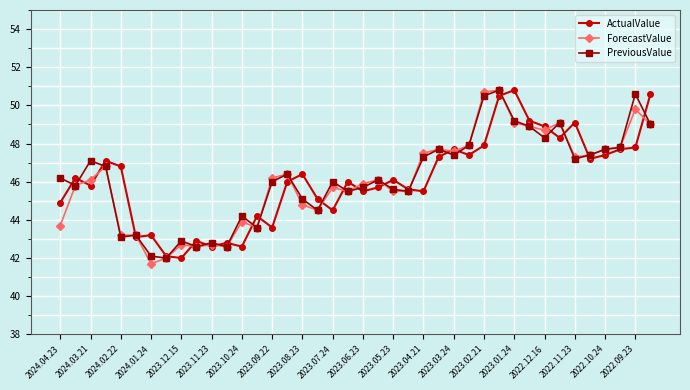

How many interior local valleys does the PreviousValue series have?

12